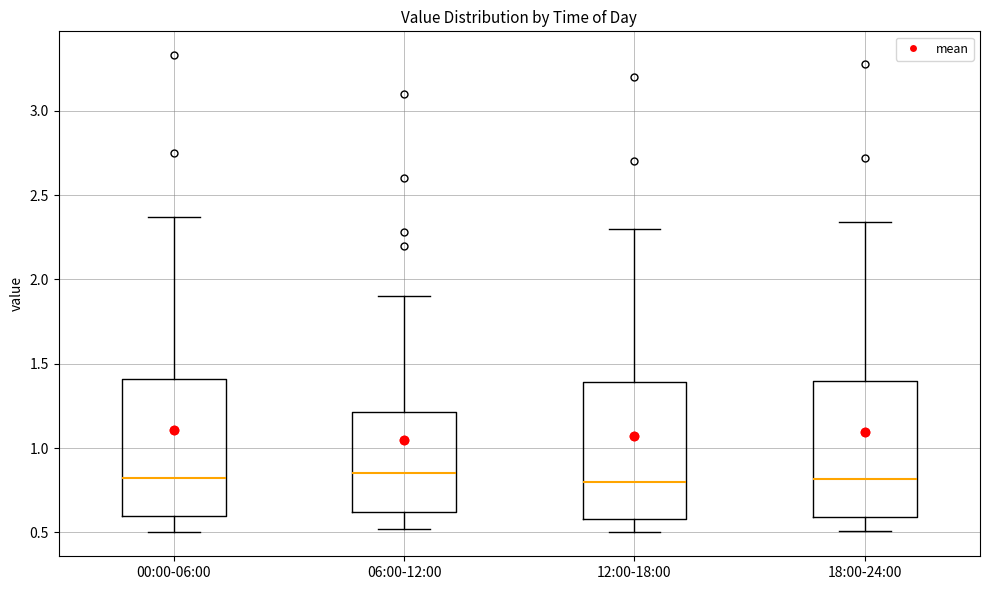

Reading left to right, read every box against the y-axis: the position of its median line, the range the box covers, and the ends of its whiskers. The values are not printed on the chart, so give them approximately, as read against the axis.

00:00-06:00: median 0.85, box 0.60 to 1.40, whiskers 0.50 to 2.35
06:00-12:00: median 0.85, box 0.60 to 1.20, whiskers 0.50 to 1.90
12:00-18:00: median 0.80, box 0.60 to 1.40, whiskers 0.50 to 2.30
18:00-24:00: median 0.80, box 0.60 to 1.40, whiskers 0.50 to 2.35